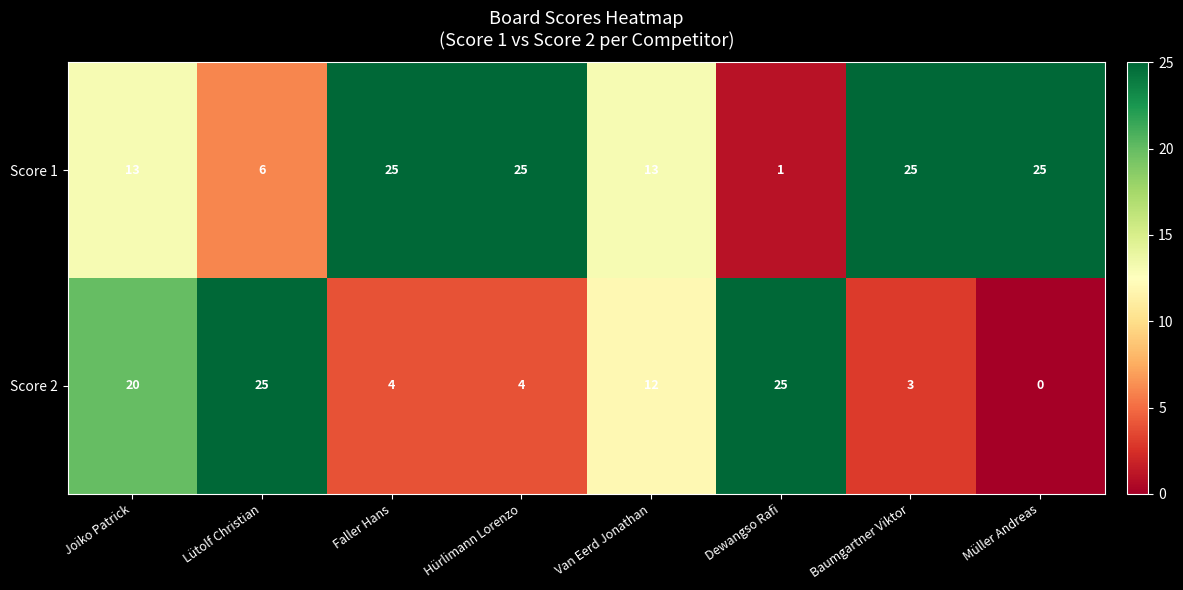

Which series has the largest total across all categories?

Score 1